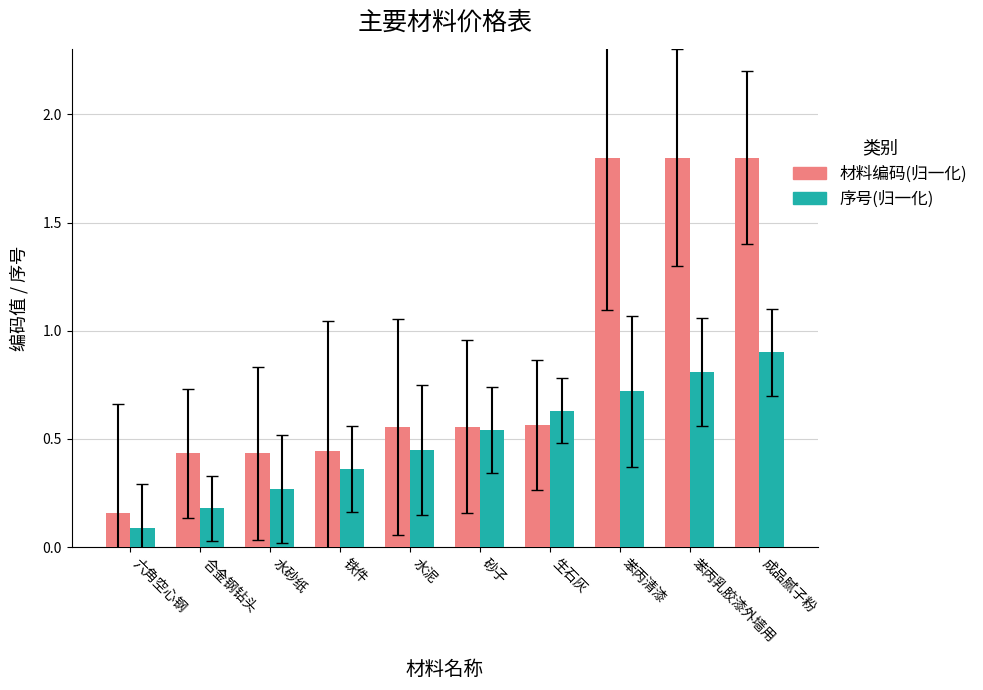

What is the sum of all 材料编码(归一化) values?

8.5